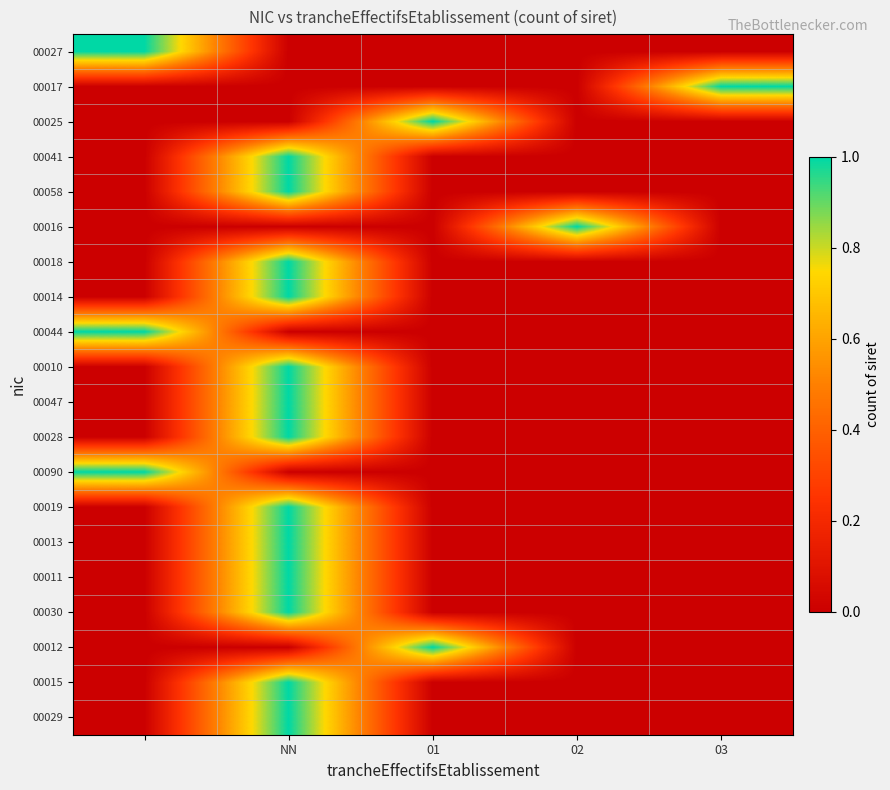

How many categories are shown in the chart?

5